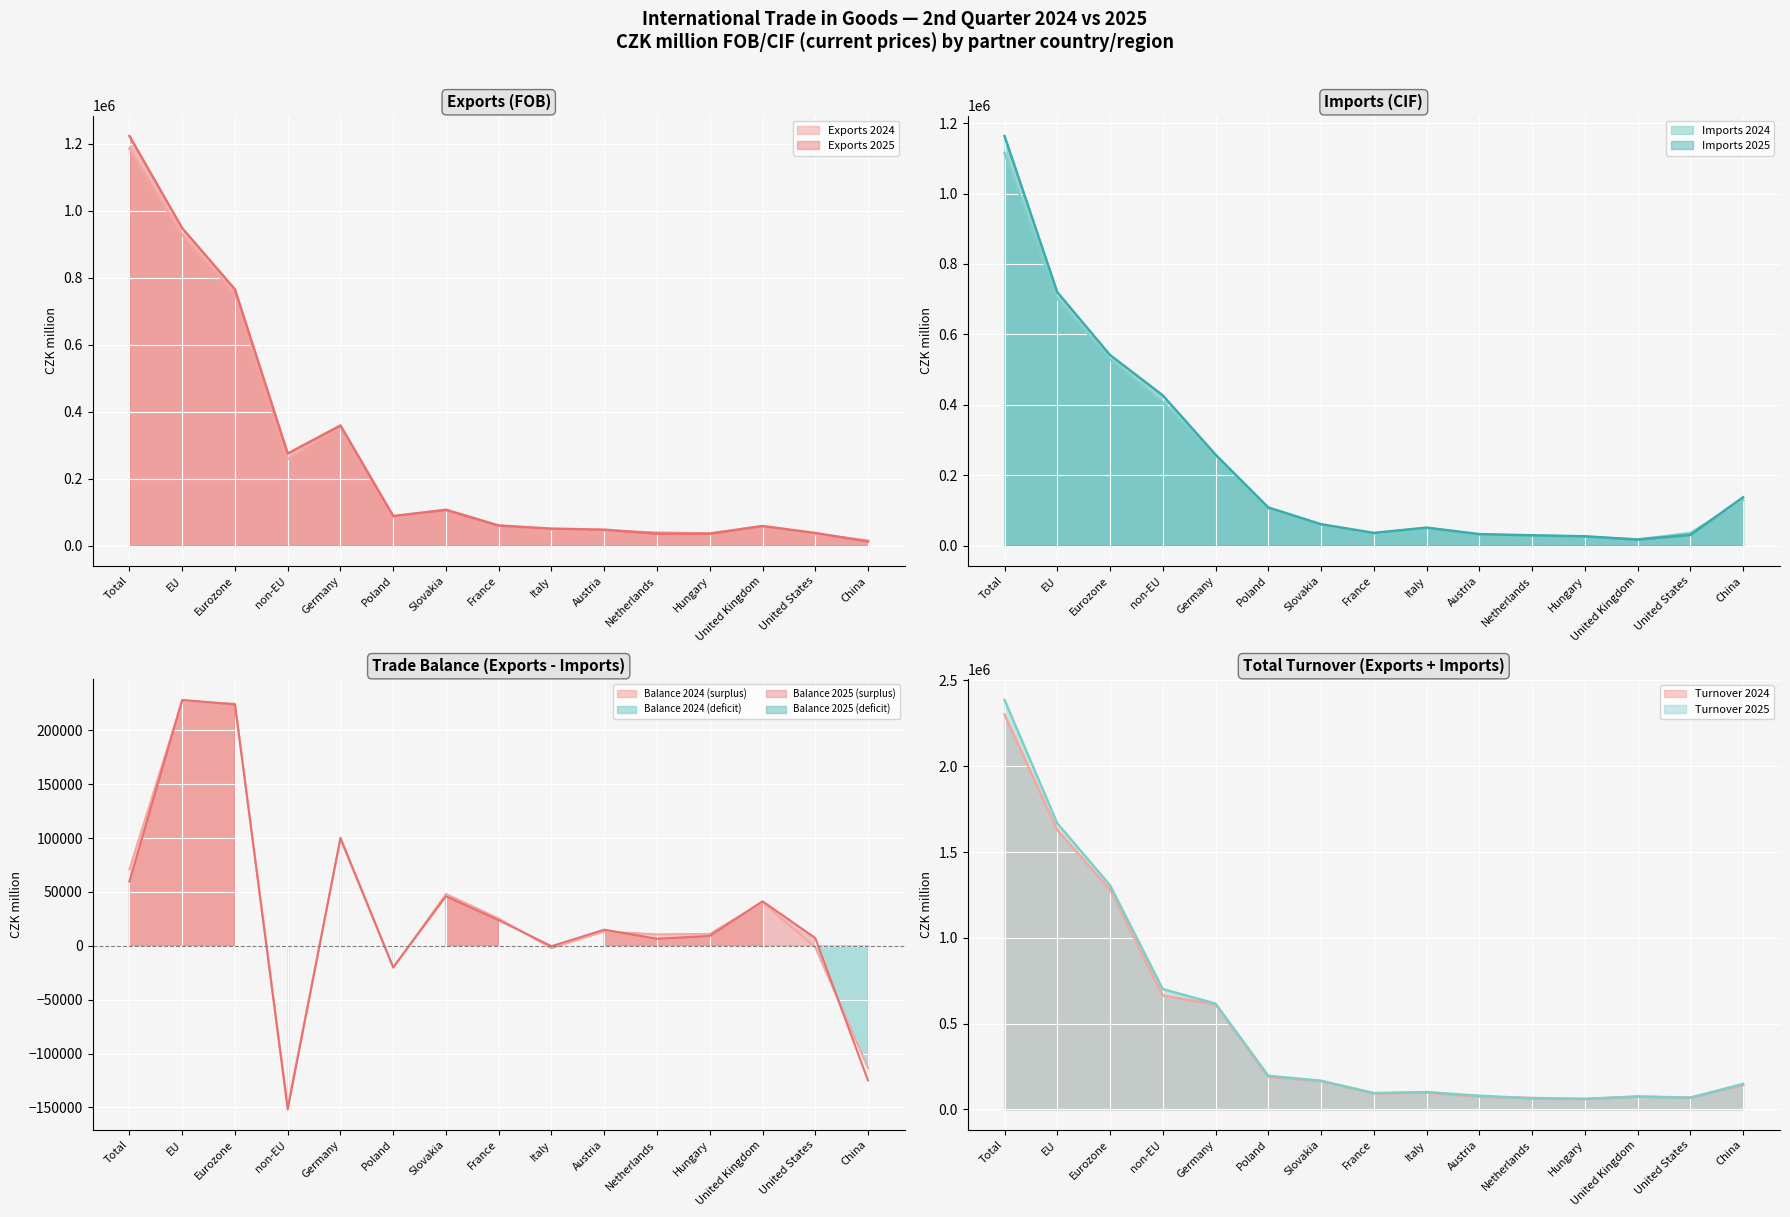

What is the difference between the Imports 2025 values at United States and Hungary?

3968